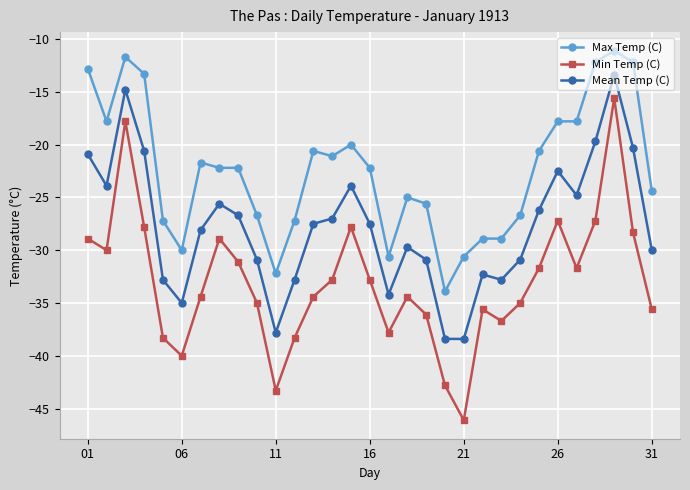

What is the smallest value displayed?

-46.1